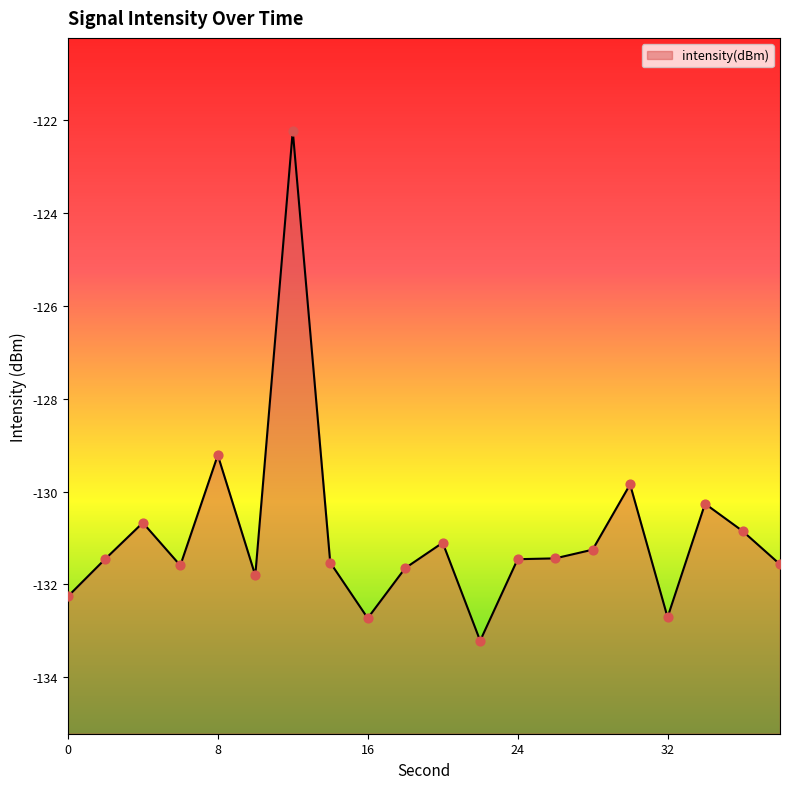

Between 4 and 16, which is larger?

4